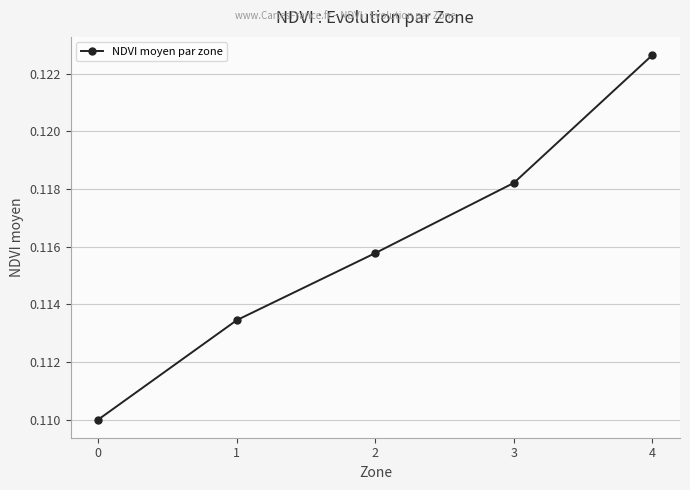

Is this an area chart (filled region under the line)?

No